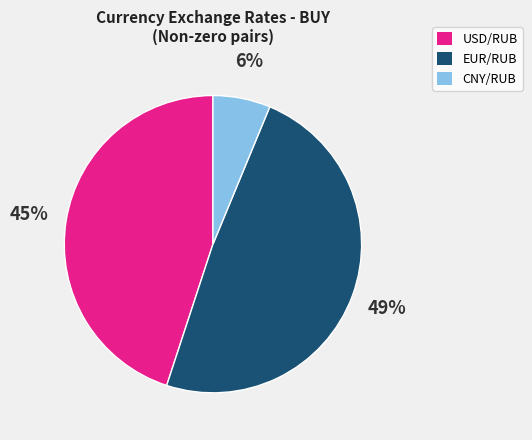

Between CNY/RUB and EUR/RUB, which is larger?

EUR/RUB